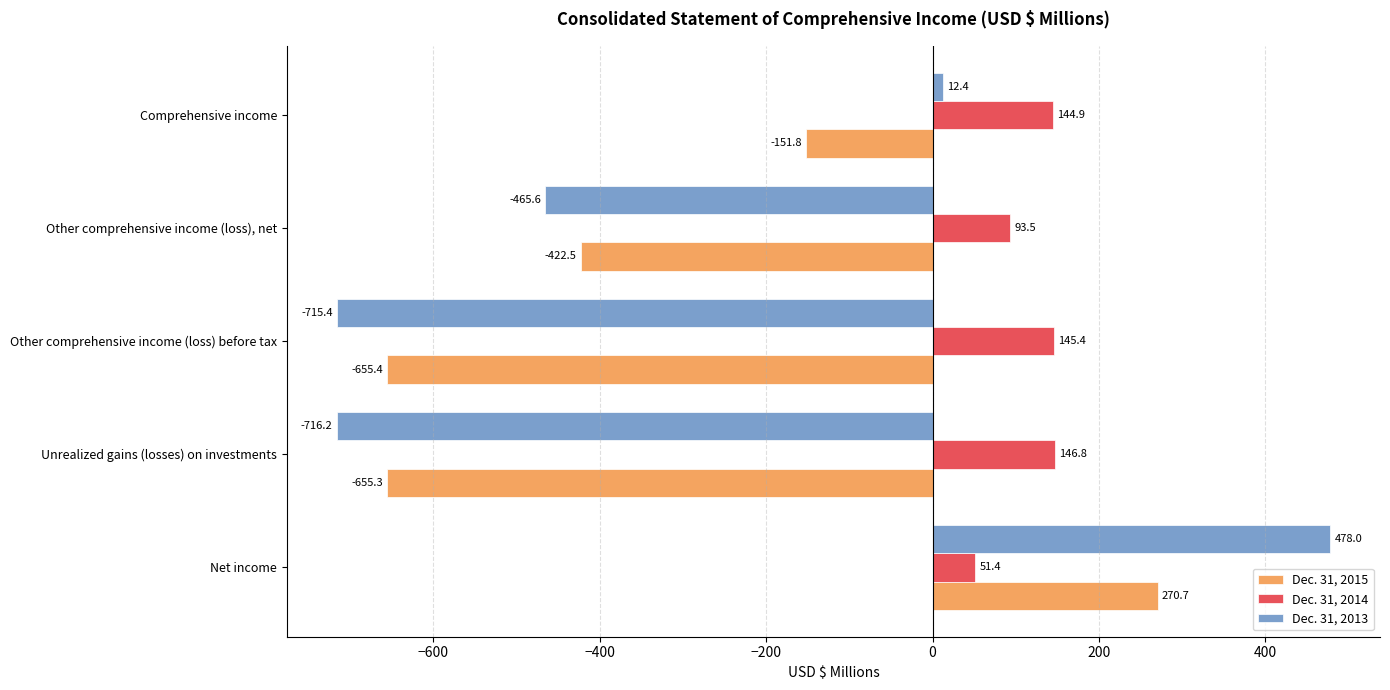

Between Other comprehensive income (loss), net and Comprehensive income, which series saw the biggest shift?

Dec. 31, 2013